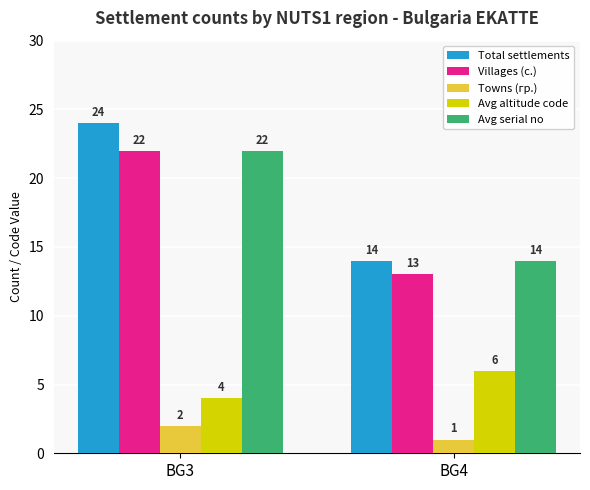

The value of Villages (с.) at BG4 is 23. True or false?

False